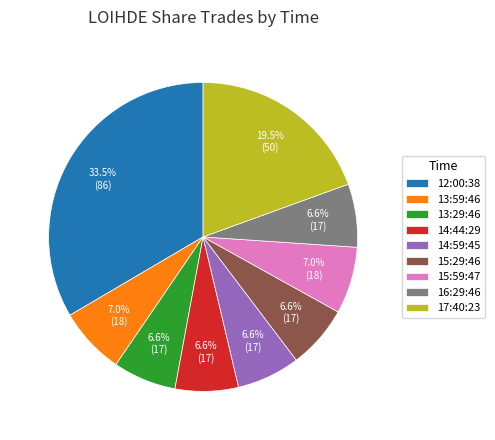

Combined, what portion of the pie is 16:29:46 and 13:29:46?

13.2%